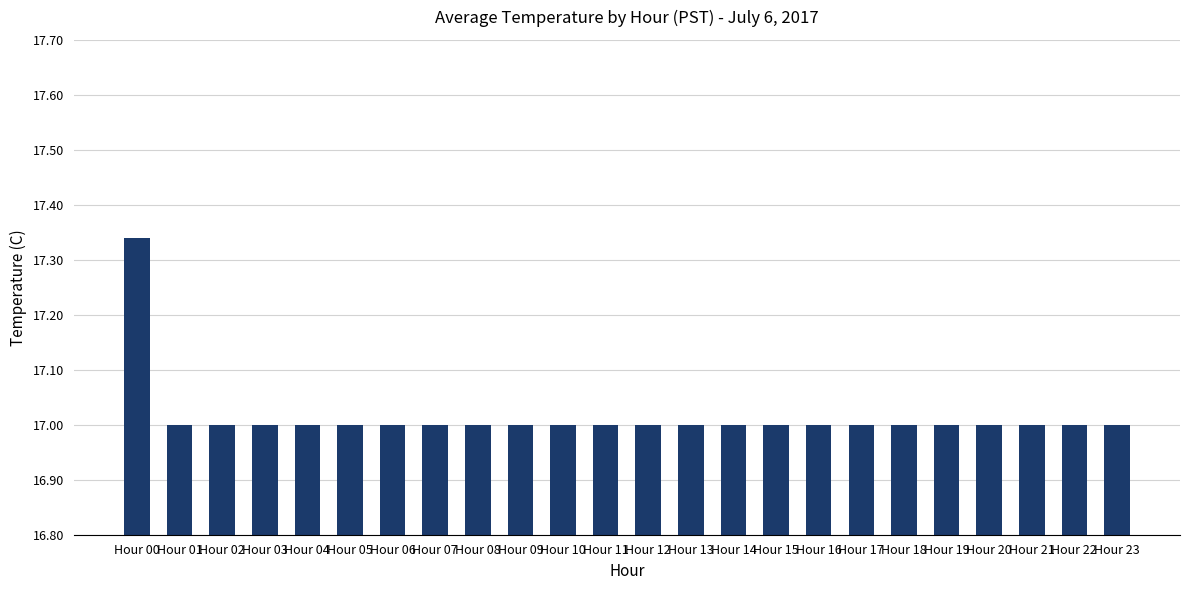

True or false: the data shows 17.0 at Hour 01.

True